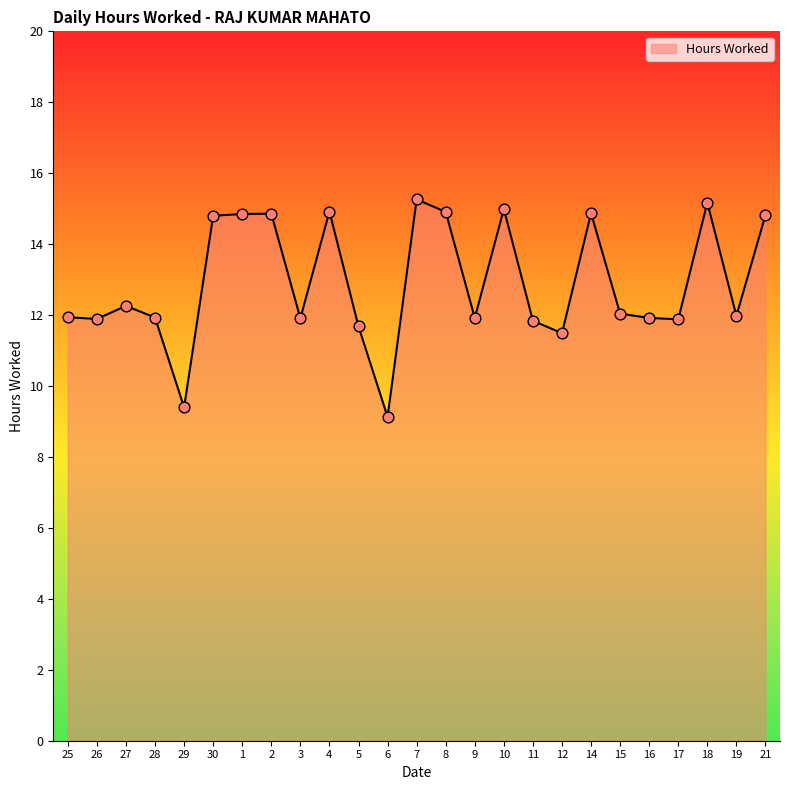

What is the change in value from 15 to 18?

+3.1